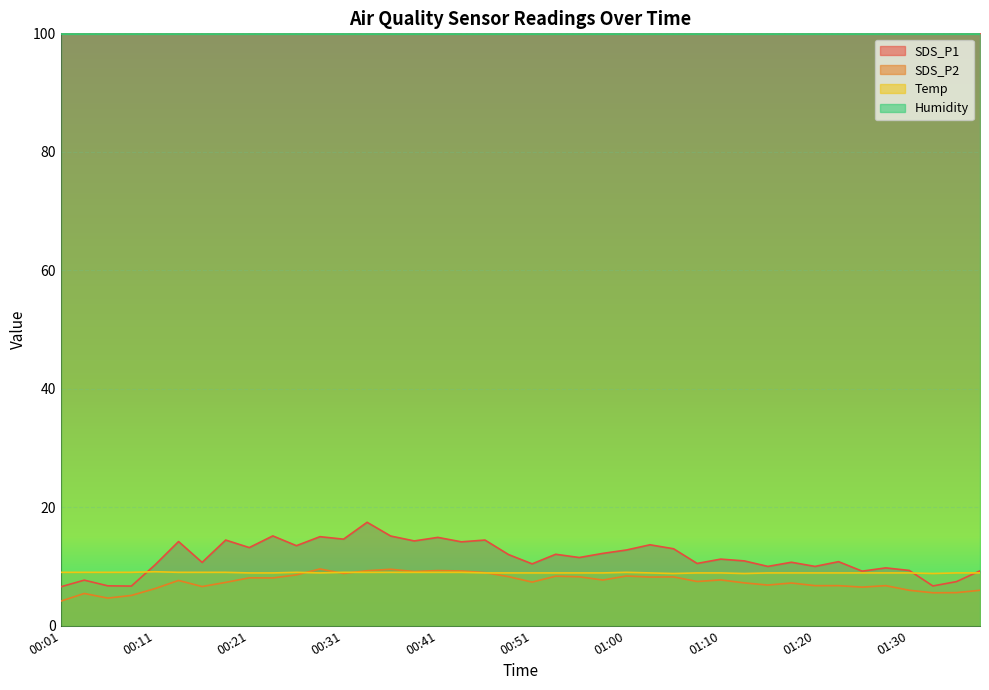

Between 00:55 and 01:03, which is larger?

01:03